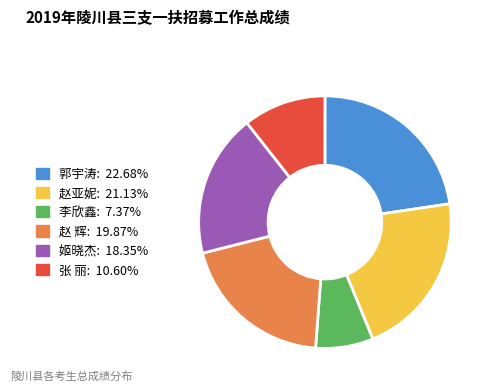

Is there a majority slice in this chart?

No